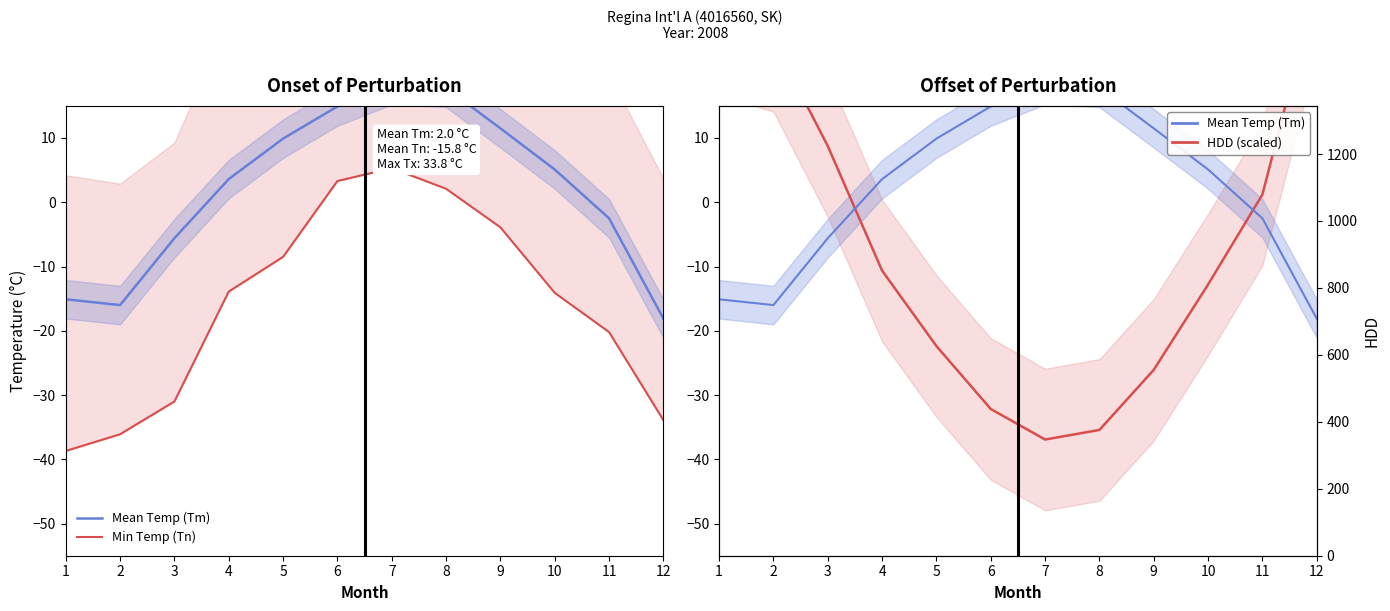

True or false: Mean Temp (Tm) has a value of 3.6 at 4.

True